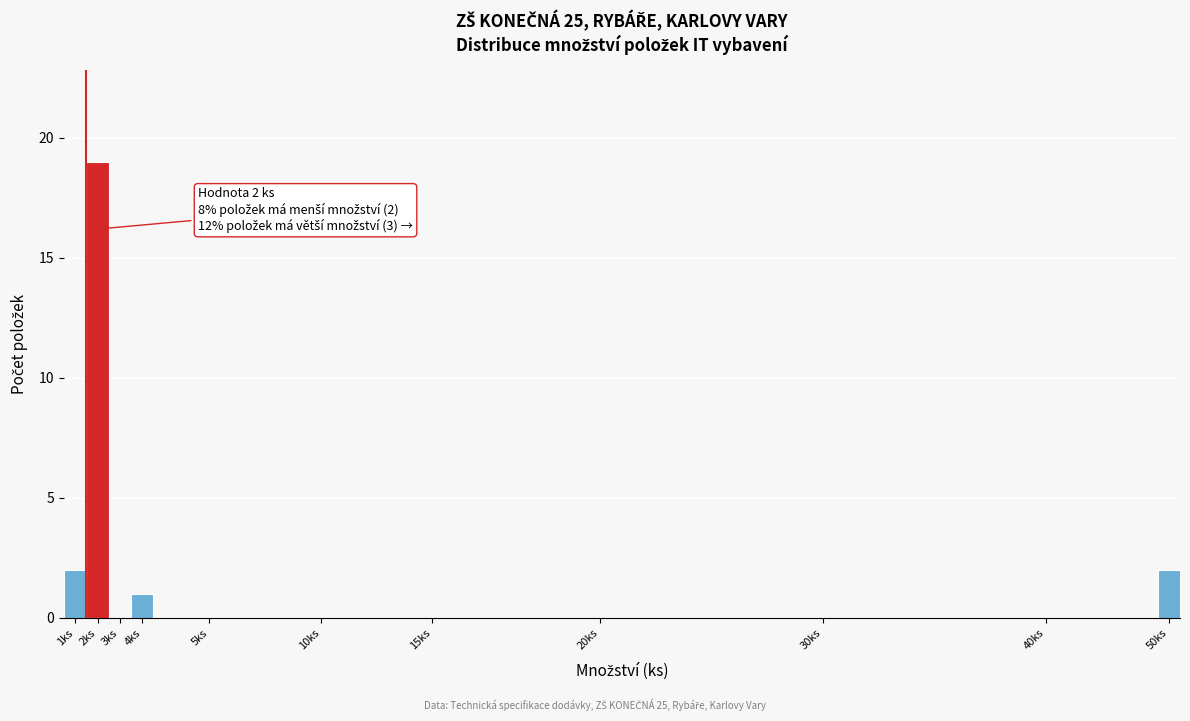

Reading left to right, transcribe all the data shown in this chart.

1ks=2	2ks=19	3ks=0	4ks=1	5ks=0	10ks=0	15ks=0	20ks=0	30ks=0	40ks=0	50ks=2